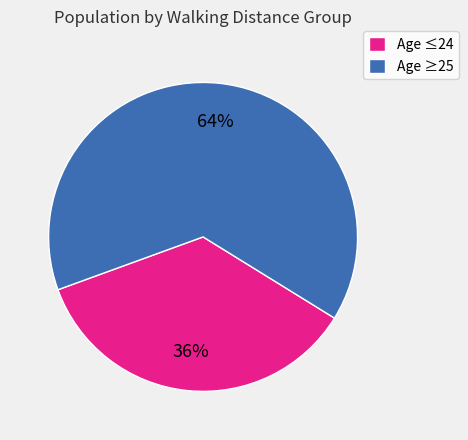

To the nearest percent, what portion does Age ≥25 represent?

64%